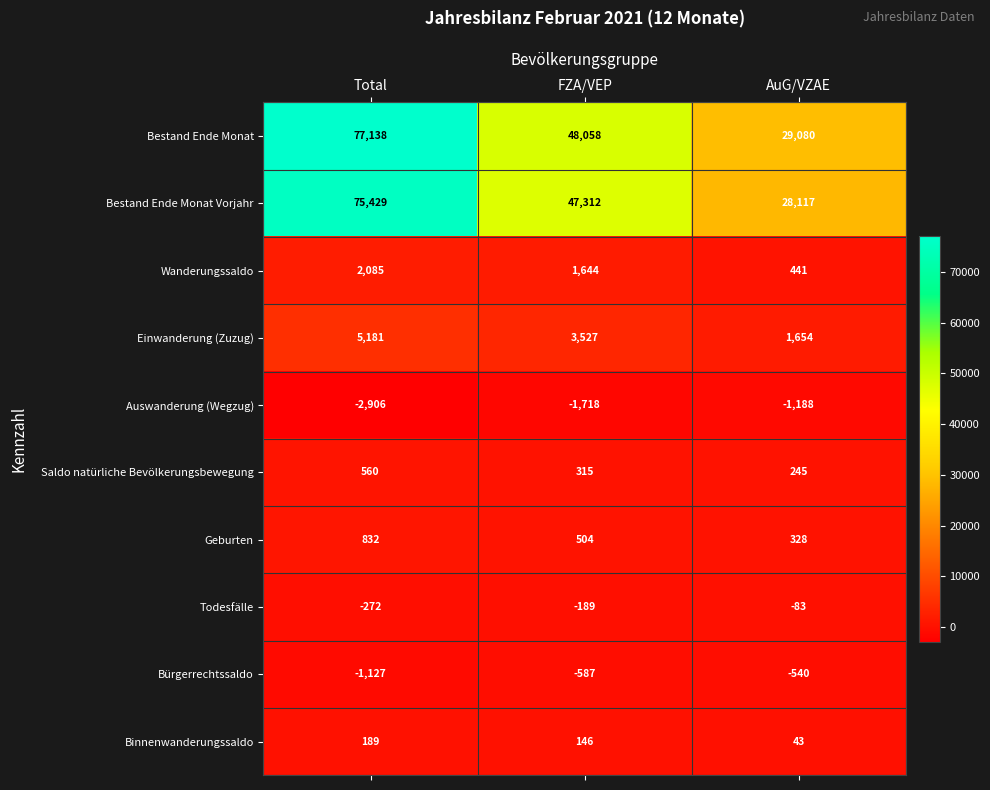

How many data points in Einwanderung (Zuzug) are less than 3527?

1